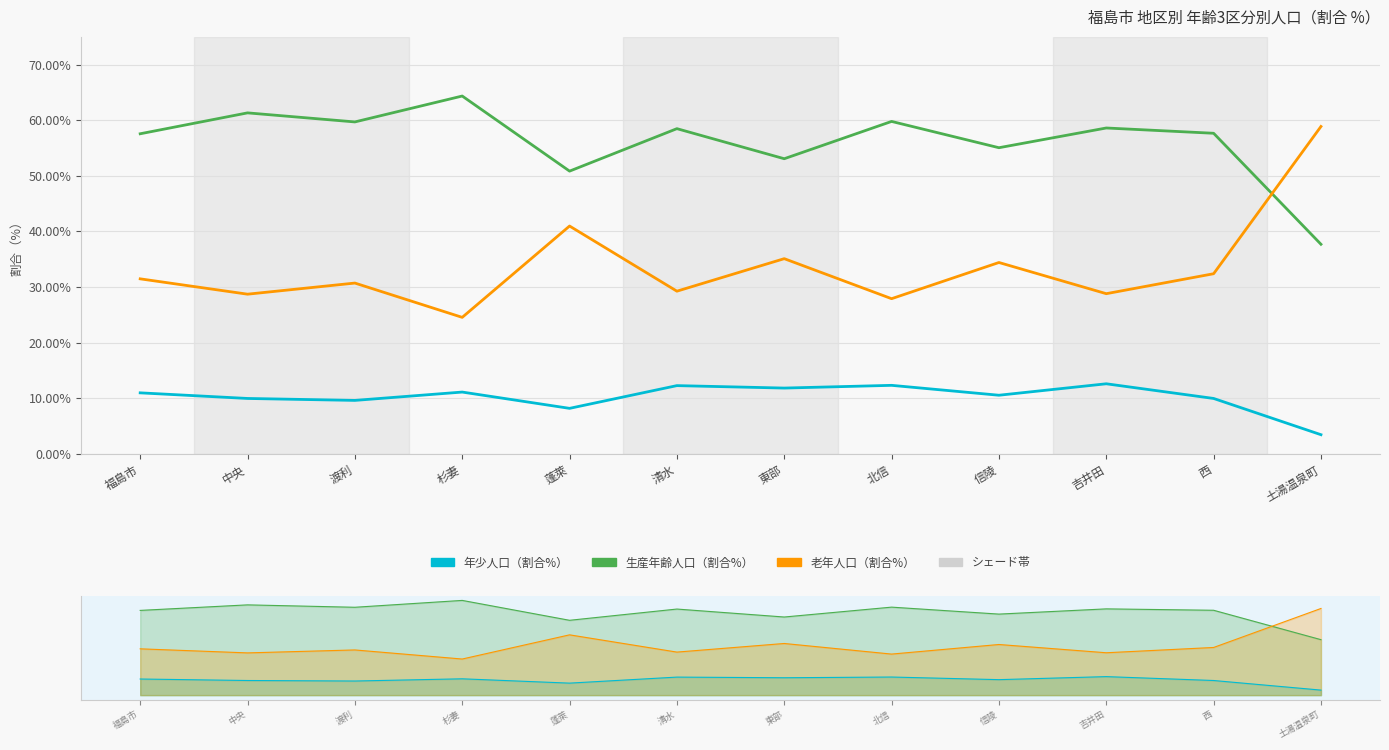

What are all the series names shown in the legend?

年少人口（割合%）, 生産年齢人口（割合%）, 老年人口（割合%）